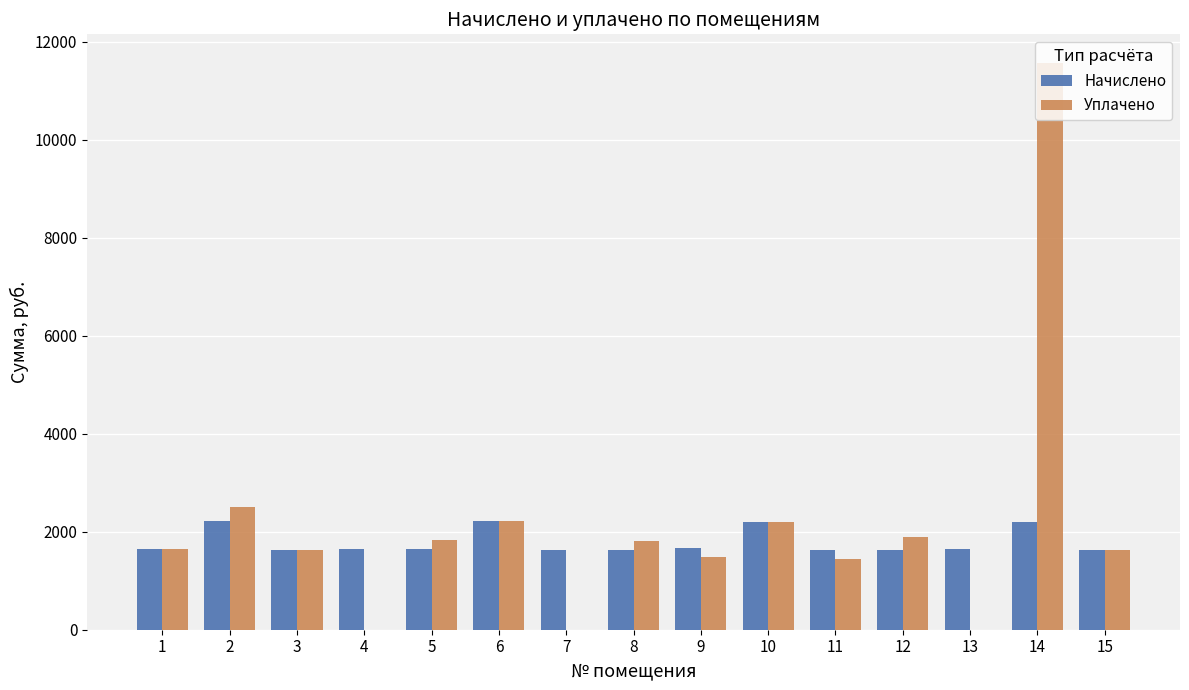

What is the maximum value for Начислено?

2227.1